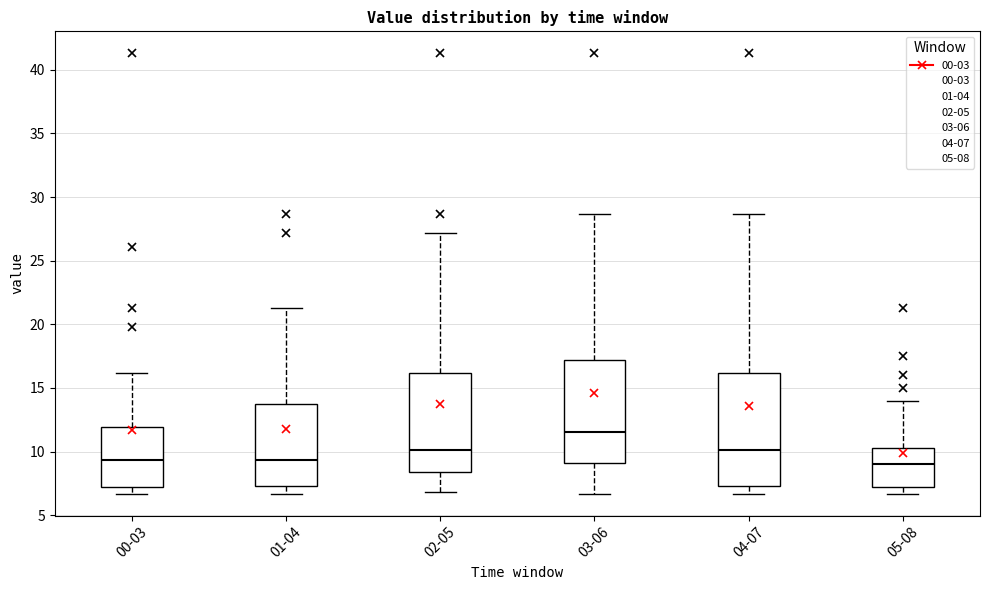

Where does the median line of the box for 03-06 sit on the y-axis? The values are not printed on the chart, so give them approximately, as read against the axis.

11.5